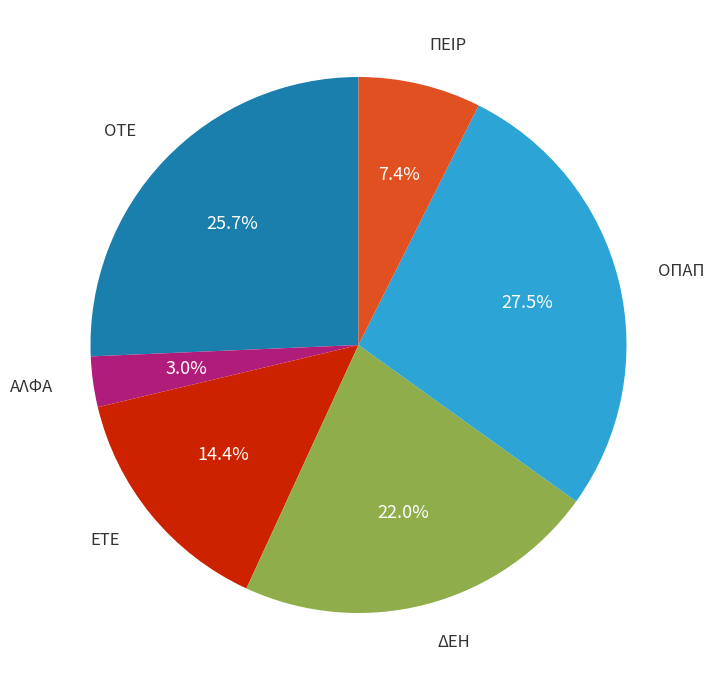

Is there any slice that represents more than half of the pie?

No